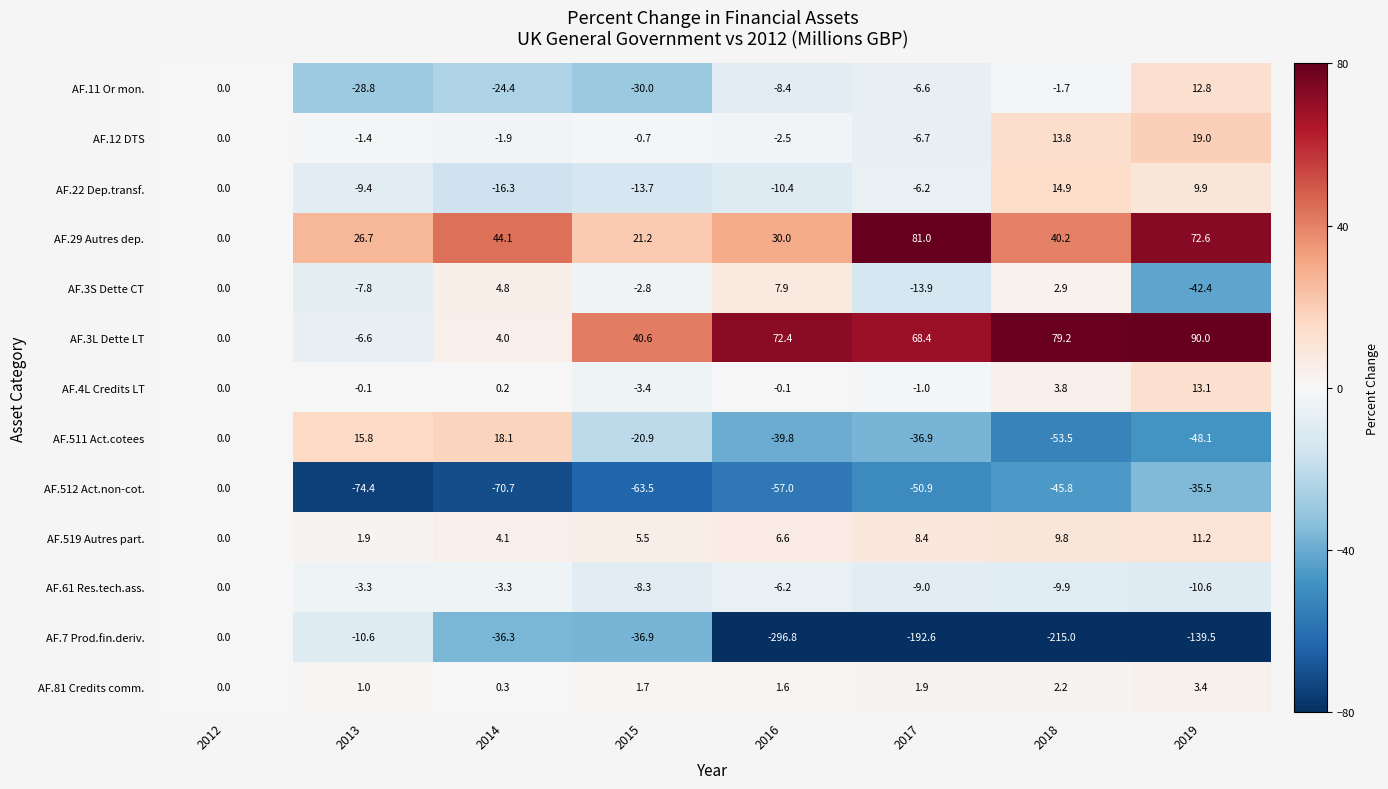

Which category has the highest value across all series?

2019